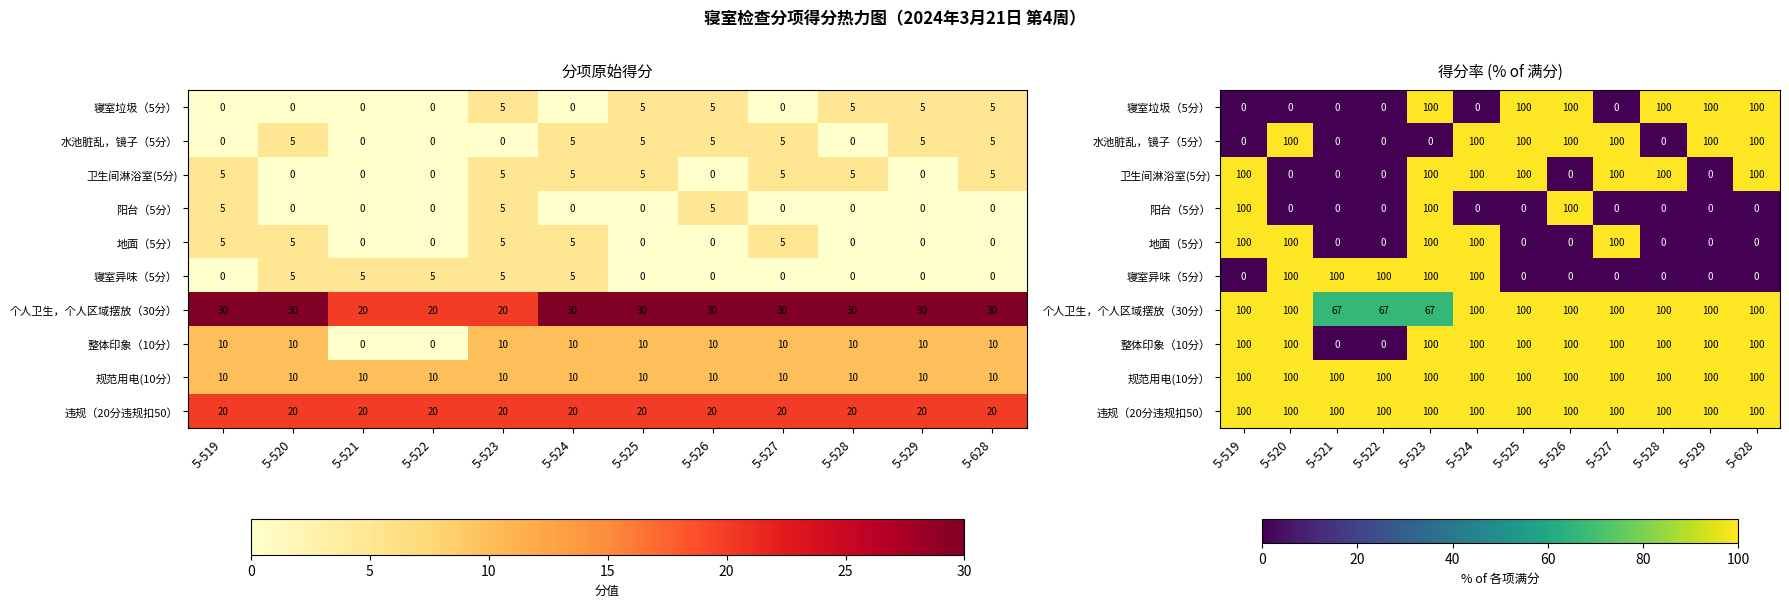

What is the spread (max minus min) of values at 5-529?

100.0